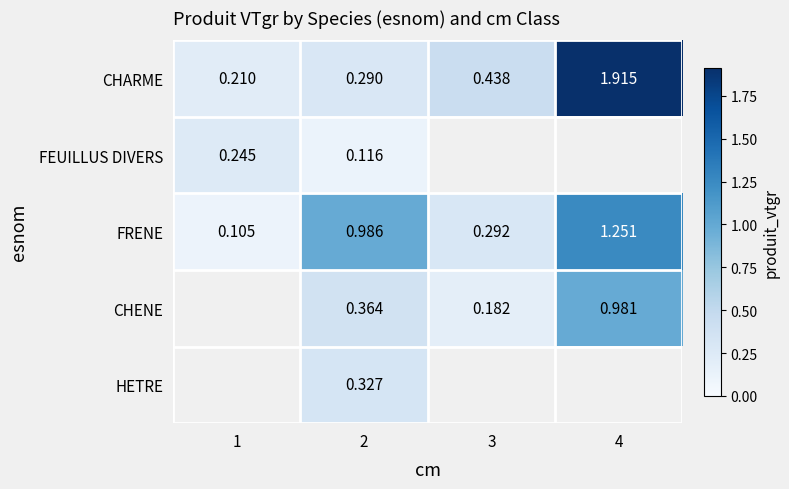

True or false: FEUILLUS DIVERS has a value of 0.2 at 1.

True